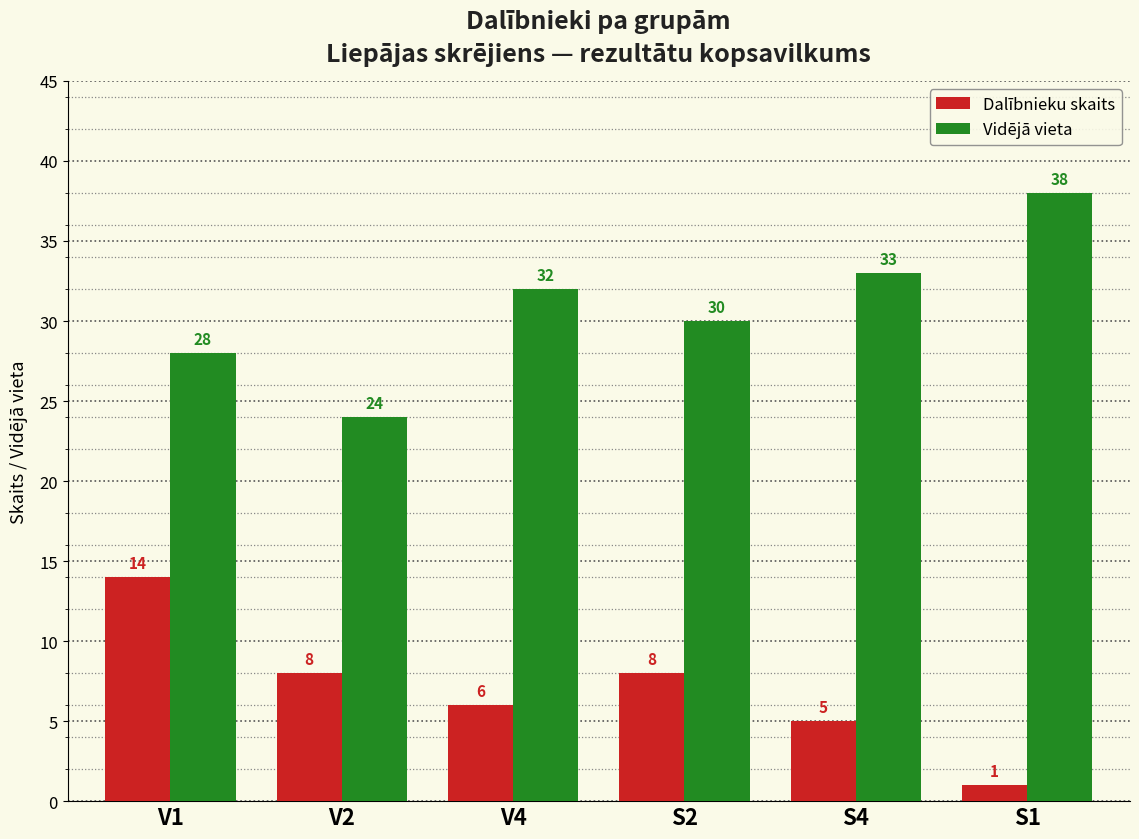

Reading right to left, transcribe all the data shown in this chart.

Dalībnieku skaits: 1	5	8	6	8	14
Vidējā vieta: 38	33	30	32	24	28